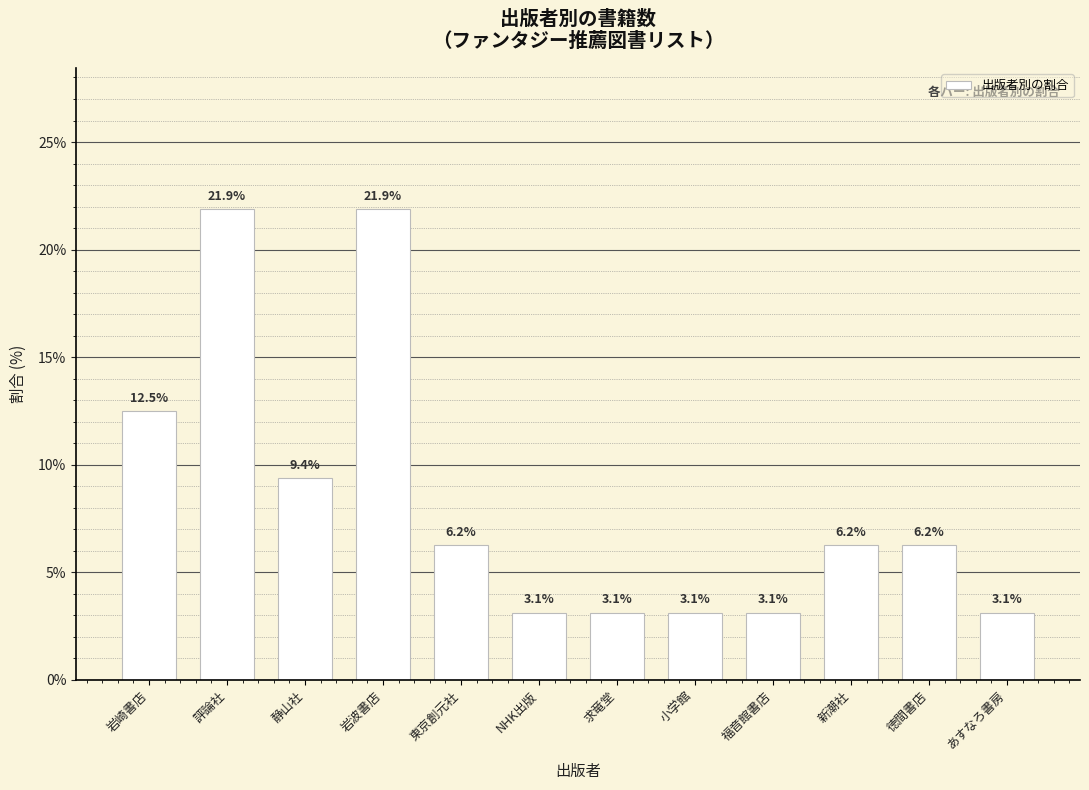

What is the sum of the values at 徳間書店 and 東京創元社?

12.5